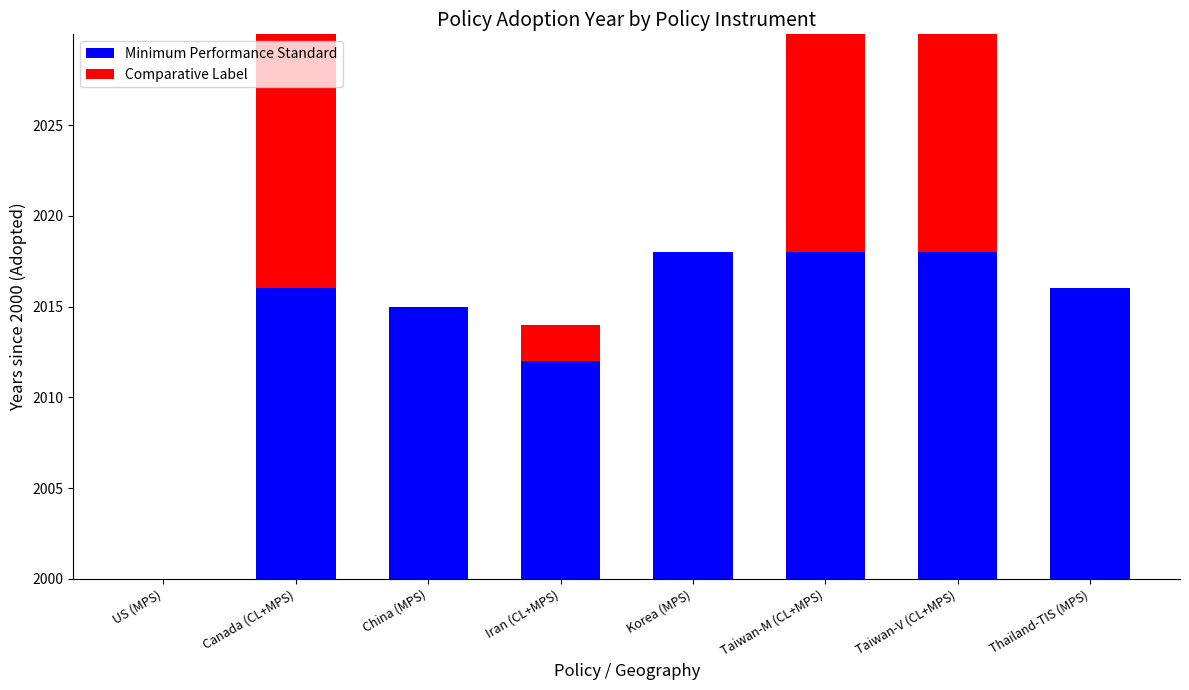

What is the average value of the Minimum Performance Standard series?

13